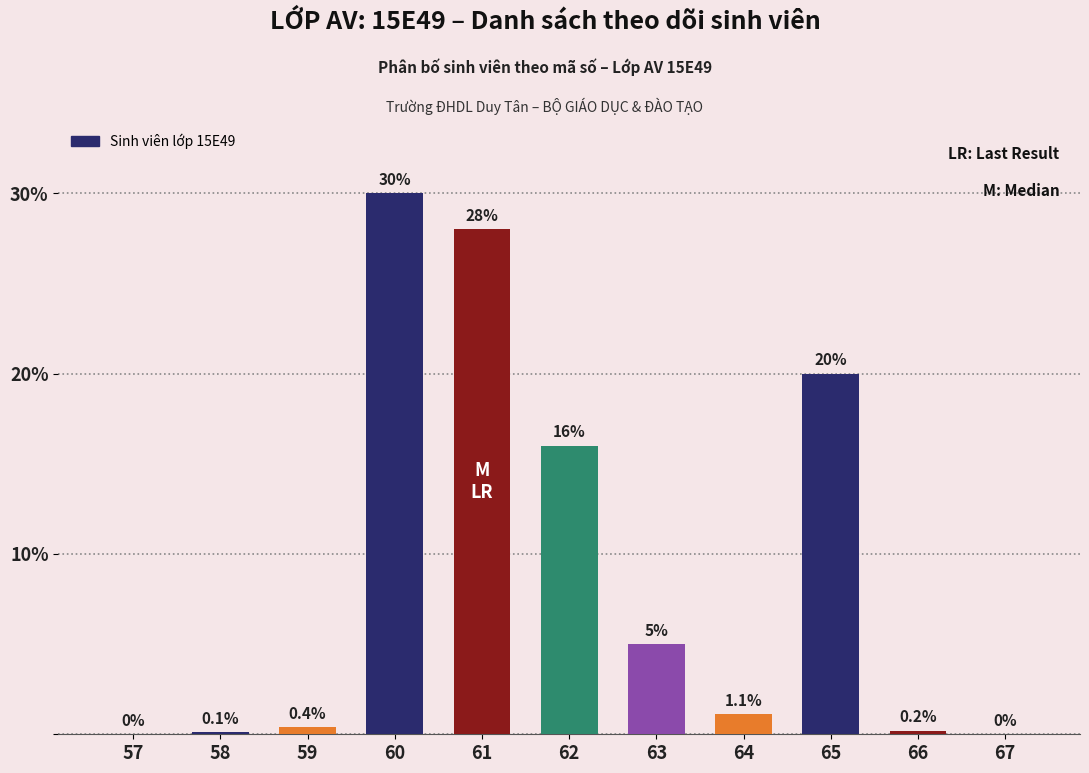

Where is the data nearest to the value 15?

62